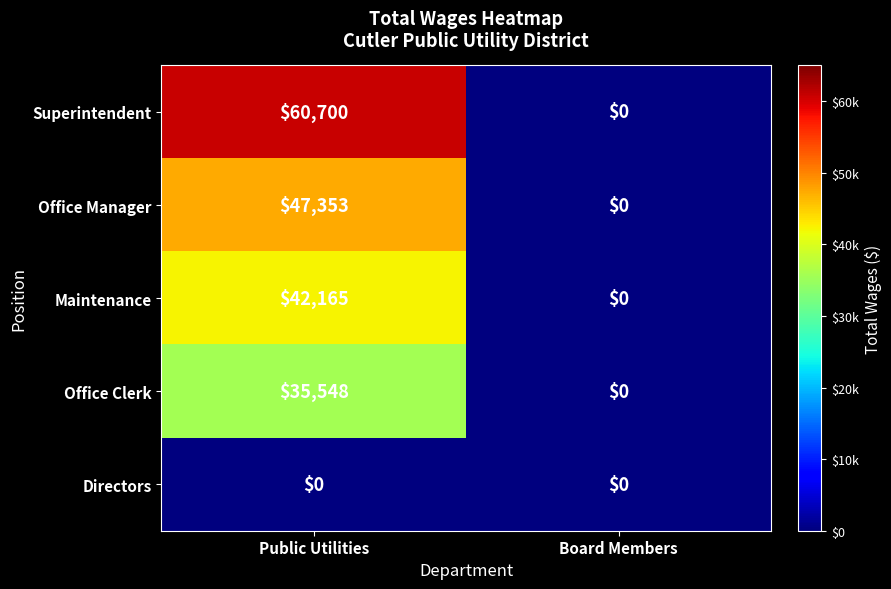

Reading left to right, transcribe all the data shown in this chart.

Superintendent: Public Utilities=60700	Board Members=0
Office Manager: Public Utilities=47353	Board Members=0
Maintenance: Public Utilities=42165	Board Members=0
Office Clerk: Public Utilities=35548	Board Members=0
Directors: Public Utilities=0	Board Members=0